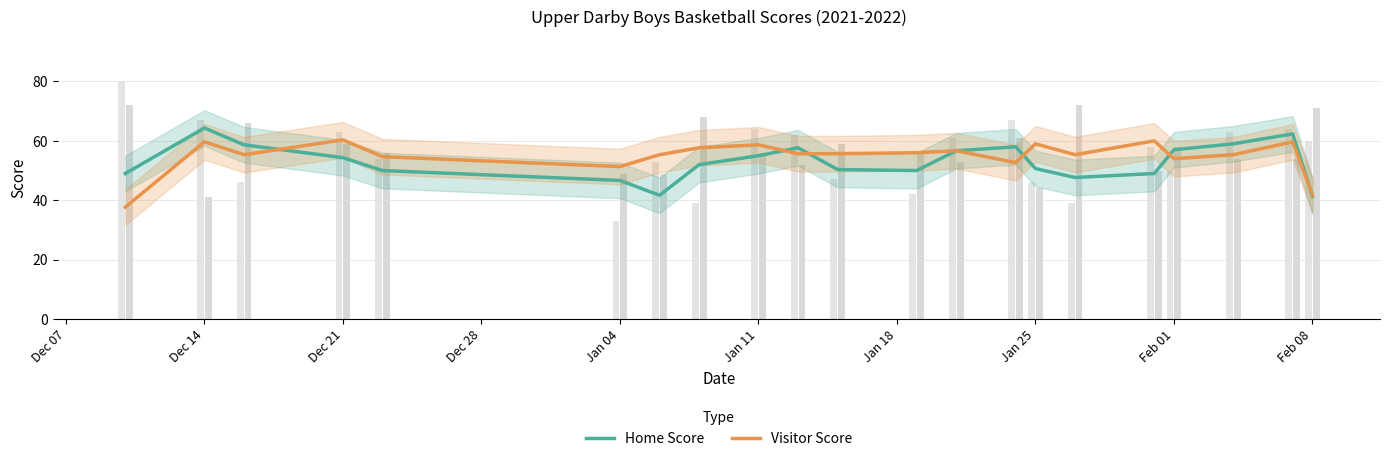

At which category is the sum across all series the highest?

Dec 14